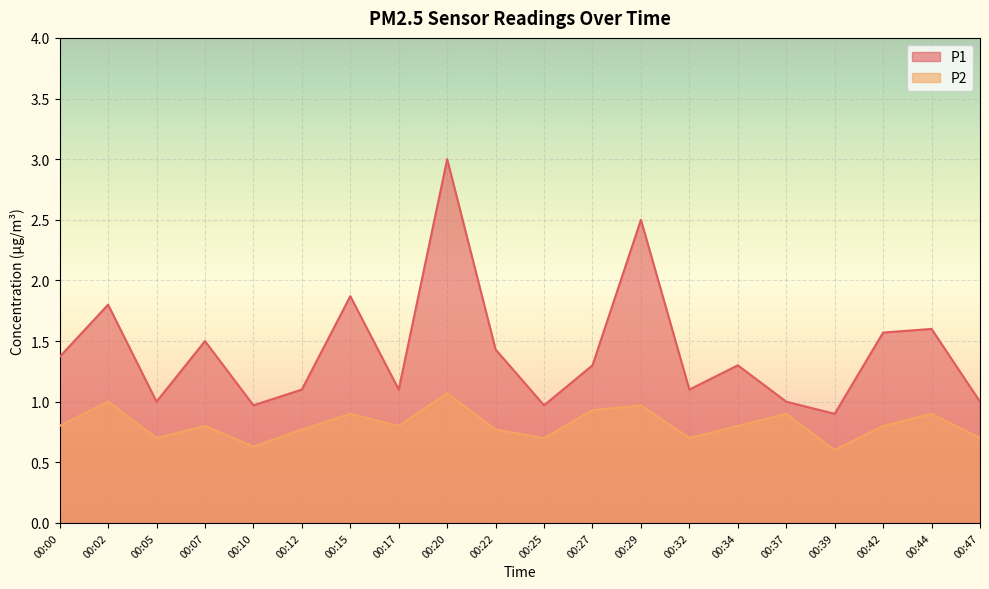

Which series has the largest total across all categories?

P1